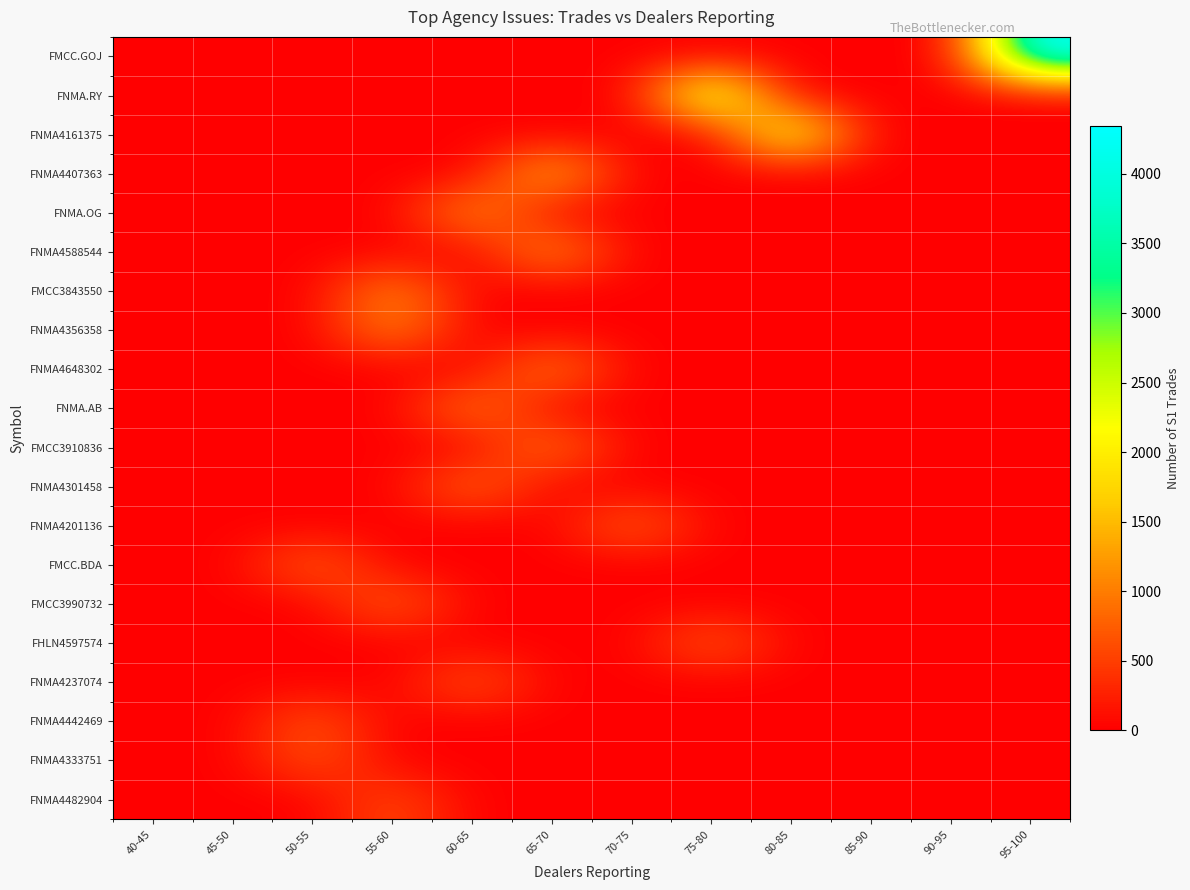

Count the number of data series in this chart.

20